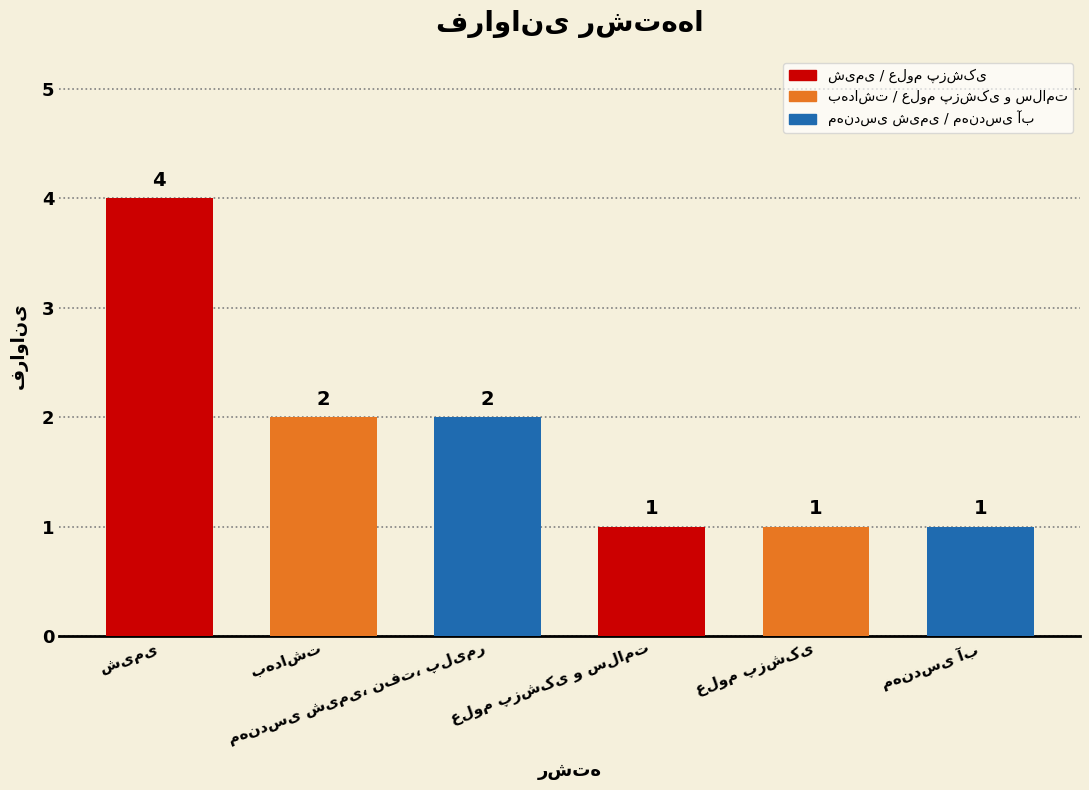

Does the chart contain stacked bars?

No